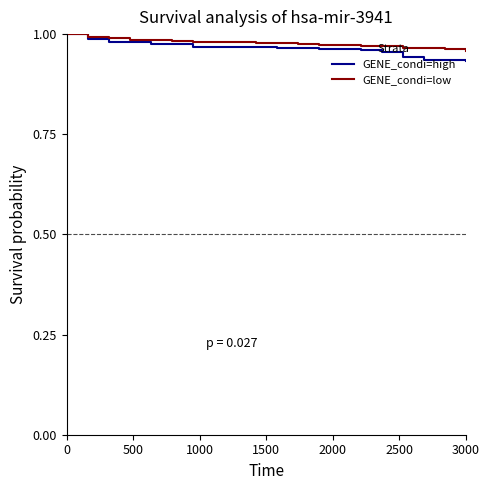

List the series in order of their overall mean, highest first.

GENE_condi=low, GENE_condi=high